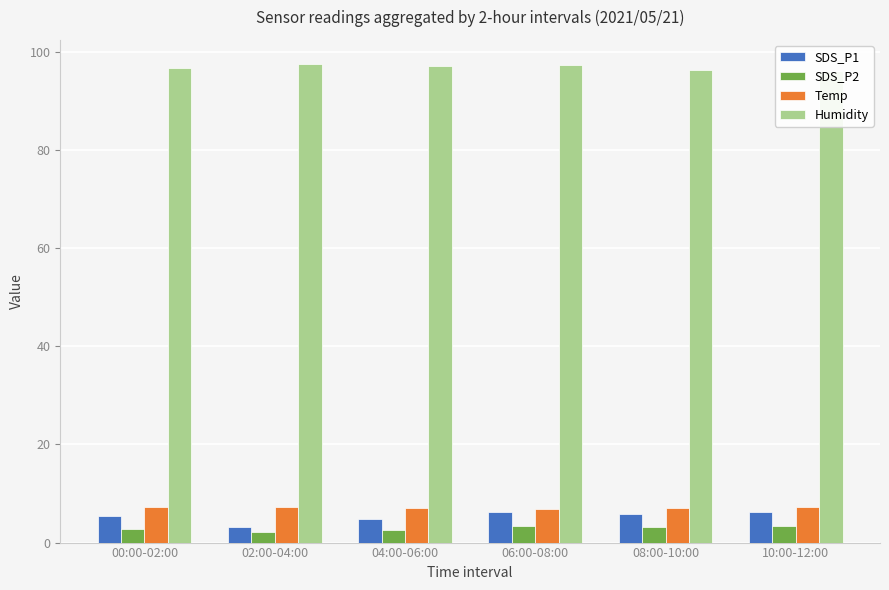

Between 02:00-04:00 and 08:00-10:00, which series saw the biggest shift?

SDS_P1